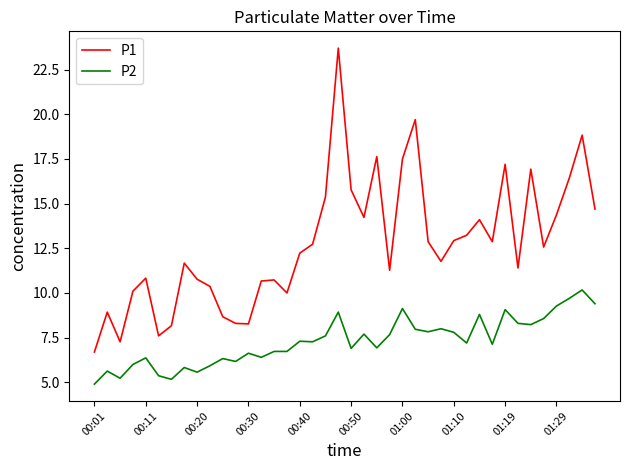

Which series has the largest total across all categories?

P1